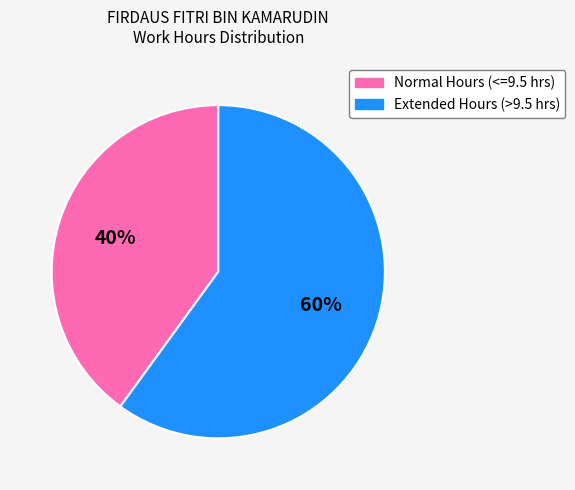

Is there any slice that represents more than half of the pie?

Yes